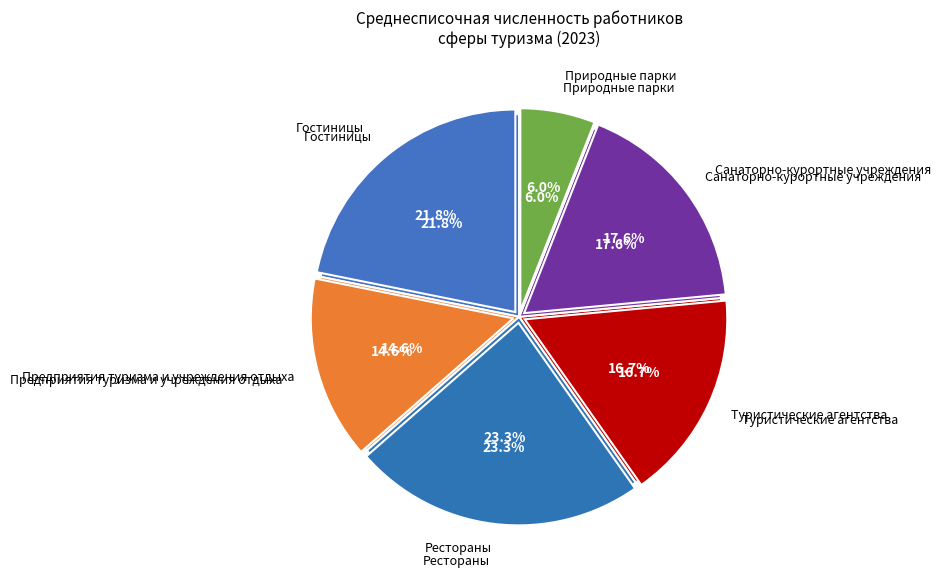

What is the change in value from Рестораны to Санаторно-курортные учреждения?

-572